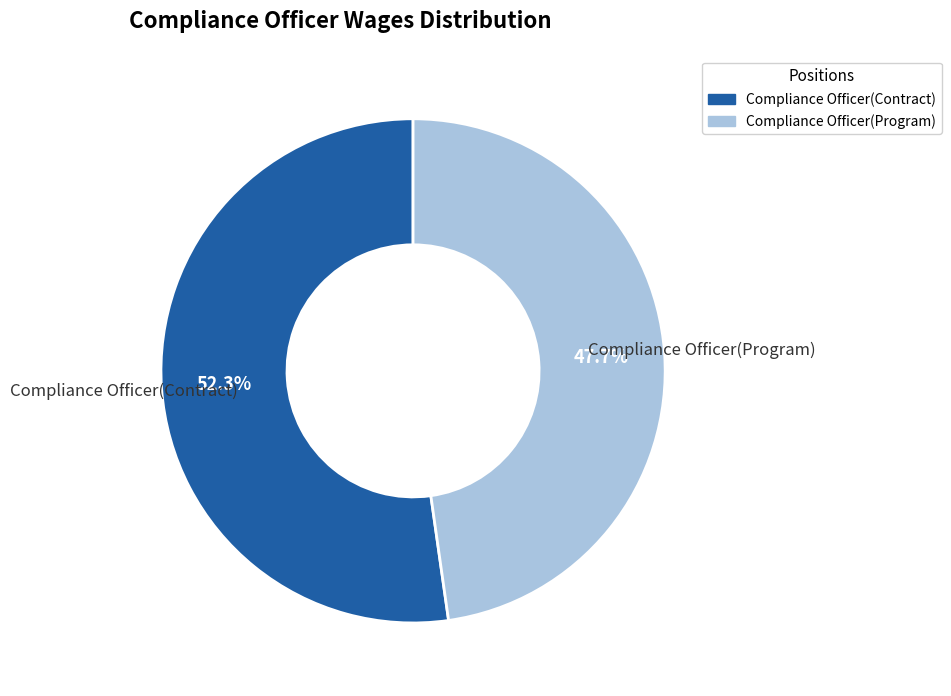

How many segments does this pie chart have?

2